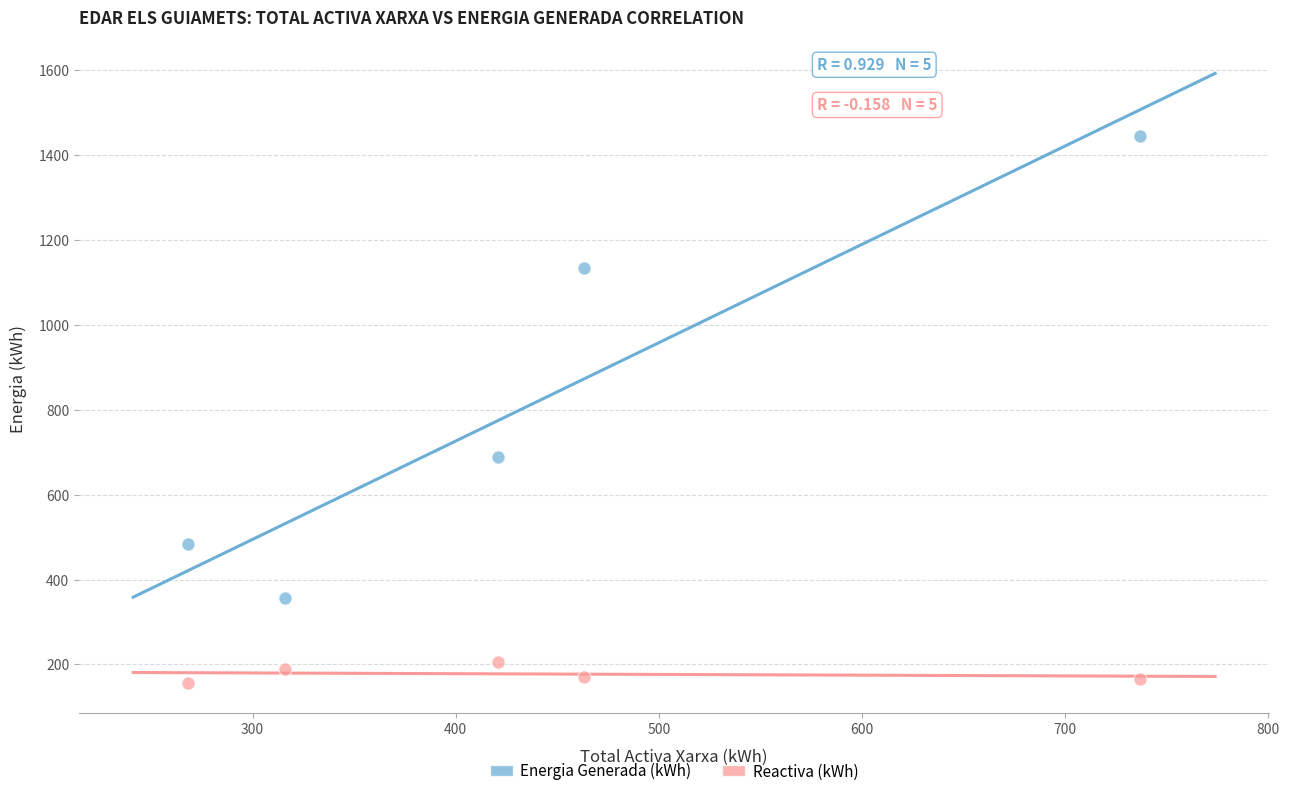

Across all series, what Y value is closest to 800?

687.6